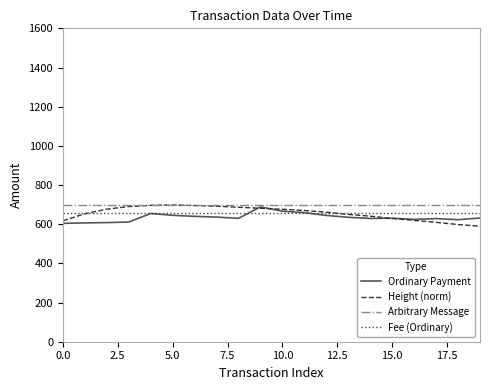

What is the lowest value of the Height (norm) series?

589.5